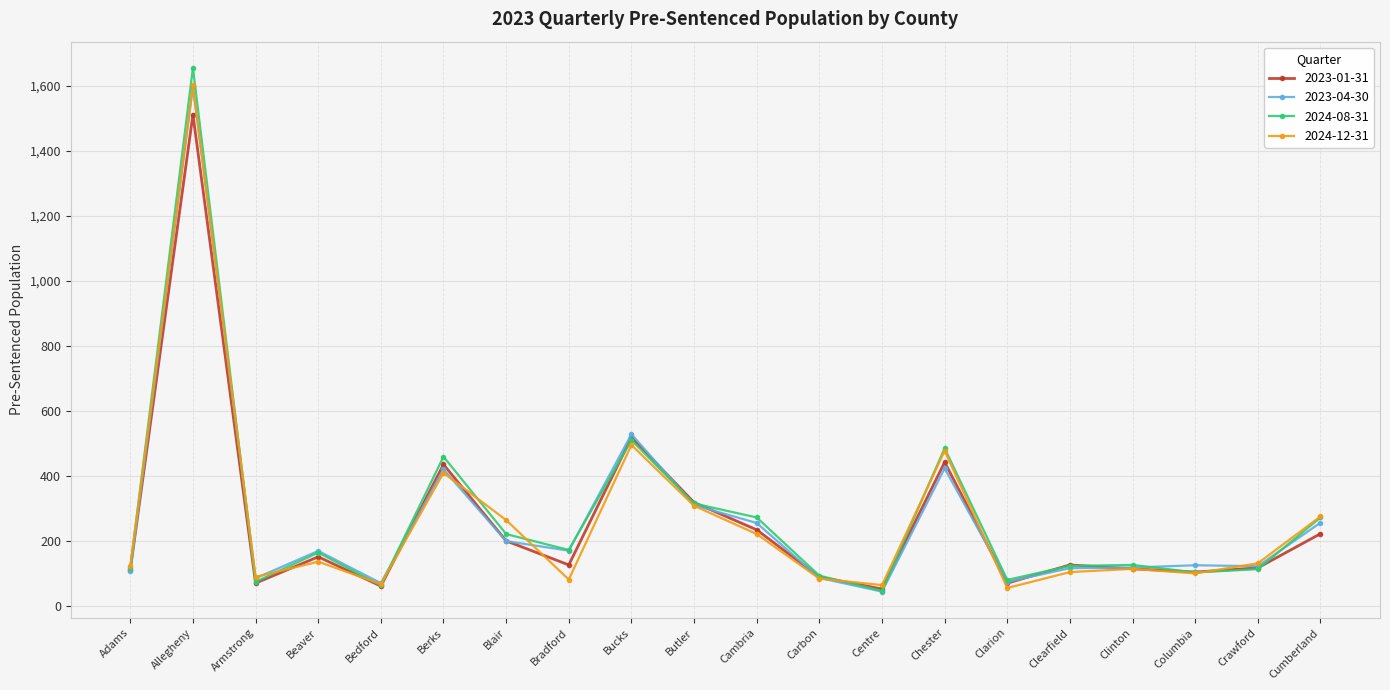

The value of 2024-12-31 at Bucks is 495. True or false?

True